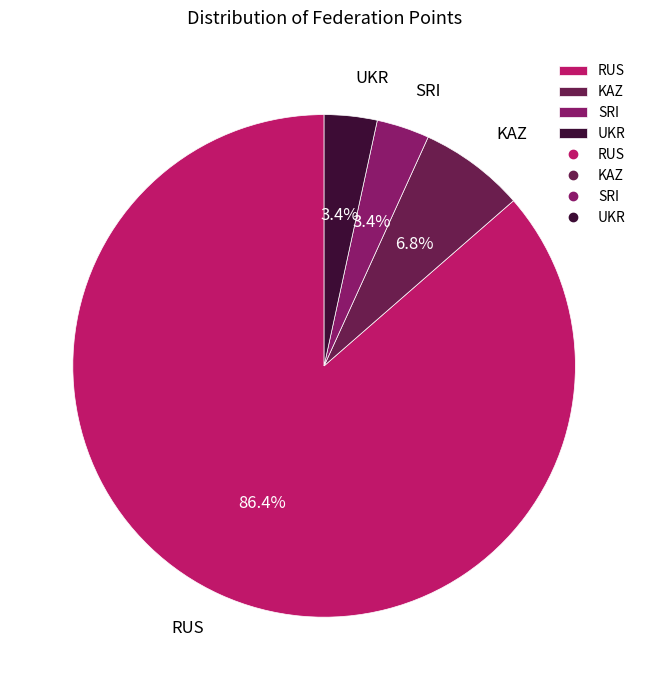

How many segments does this pie chart have?

4